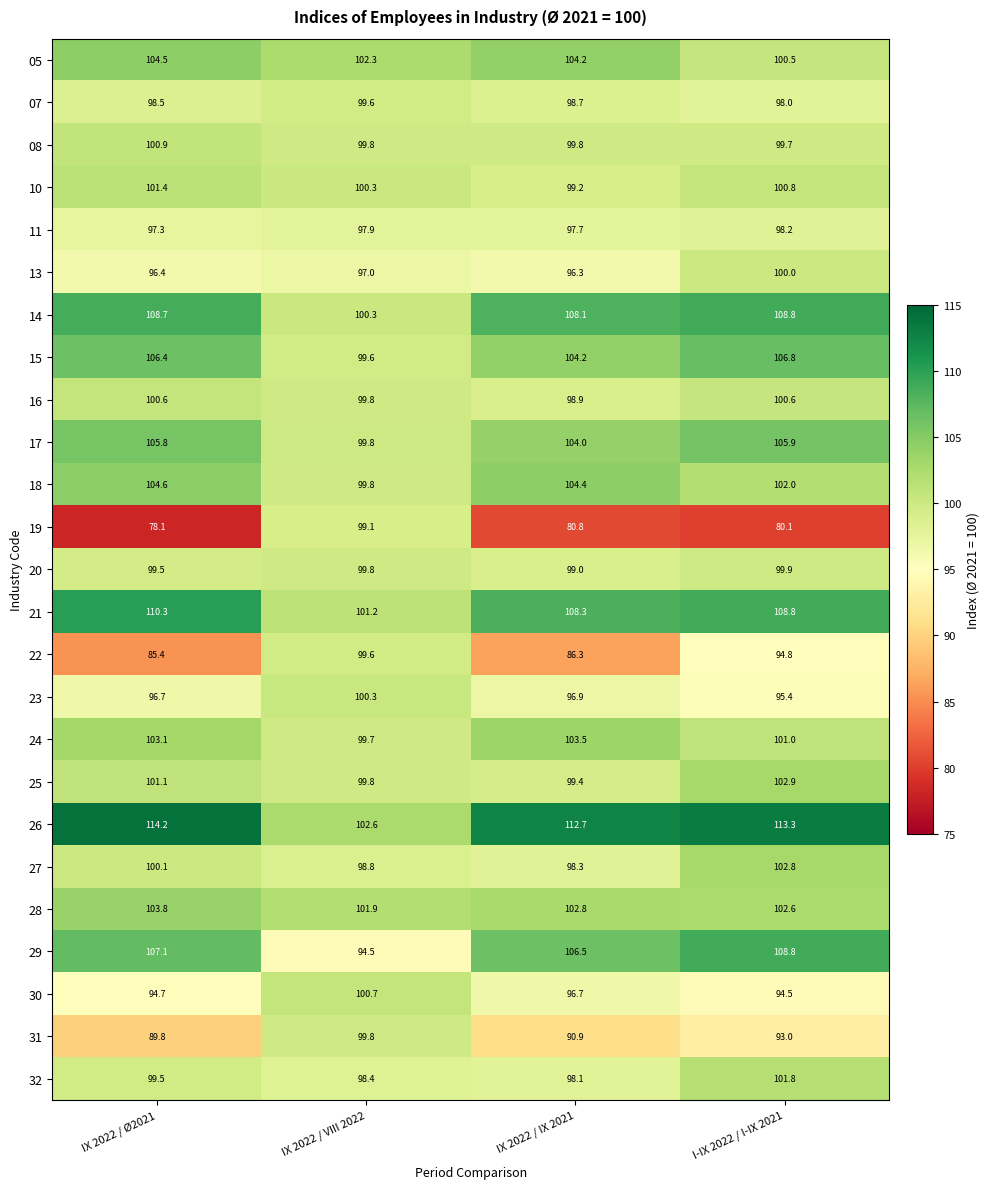

What is the minimum value shown in the chart?

78.1